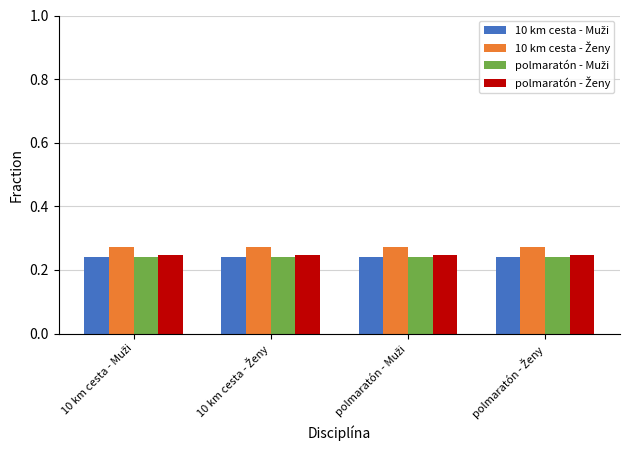

At how many categories does at least one series exceed 0?

4